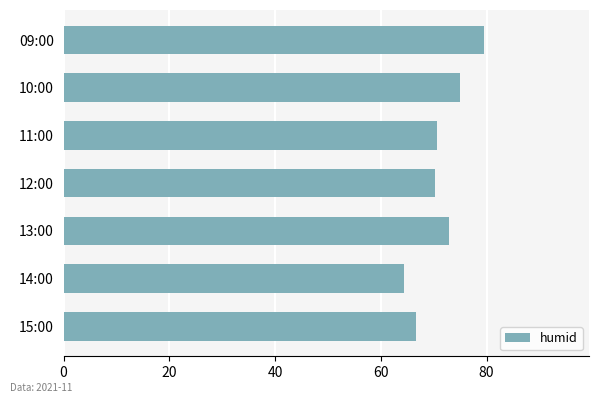

Between 09:00 and 10:00, which is larger?

09:00